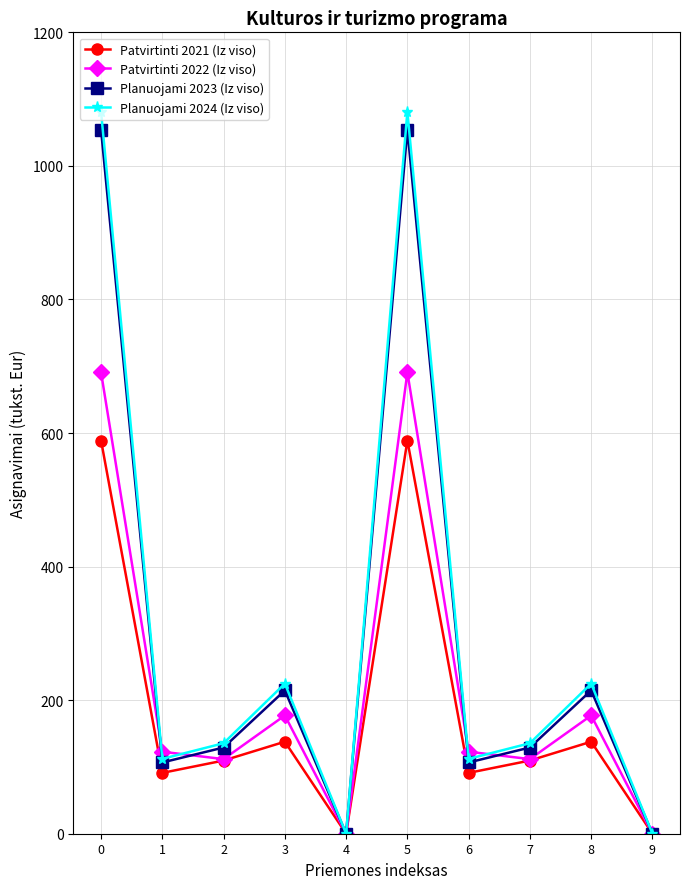

Which series changed the most between 1 and 8?

Planuojami 2024 (Iz viso)